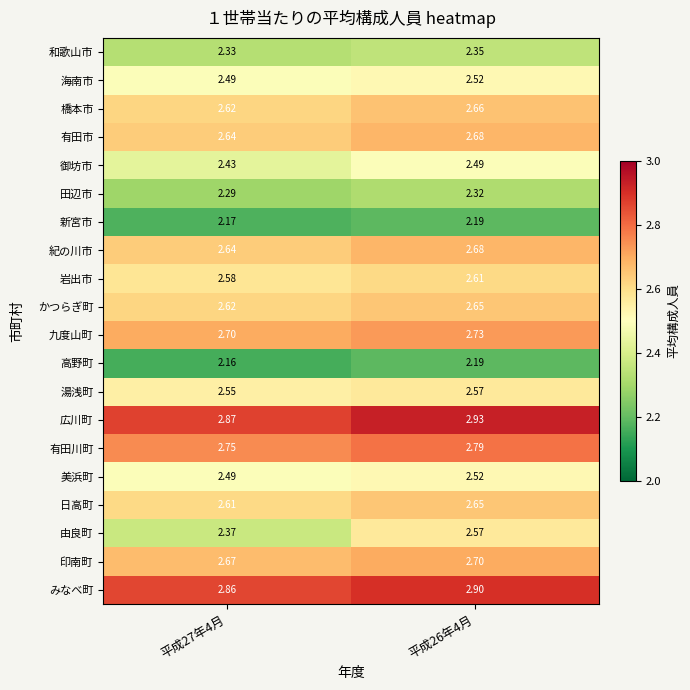

Is the value of 日高町 at 平成26年4月 greater than the value of 湯浅町 at 平成27年4月?

Yes